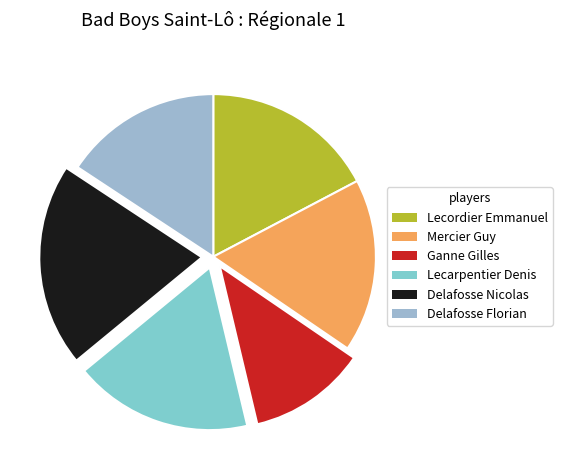

Is the sum of Ganne Gilles and Delafosse Nicolas greater than half?

No